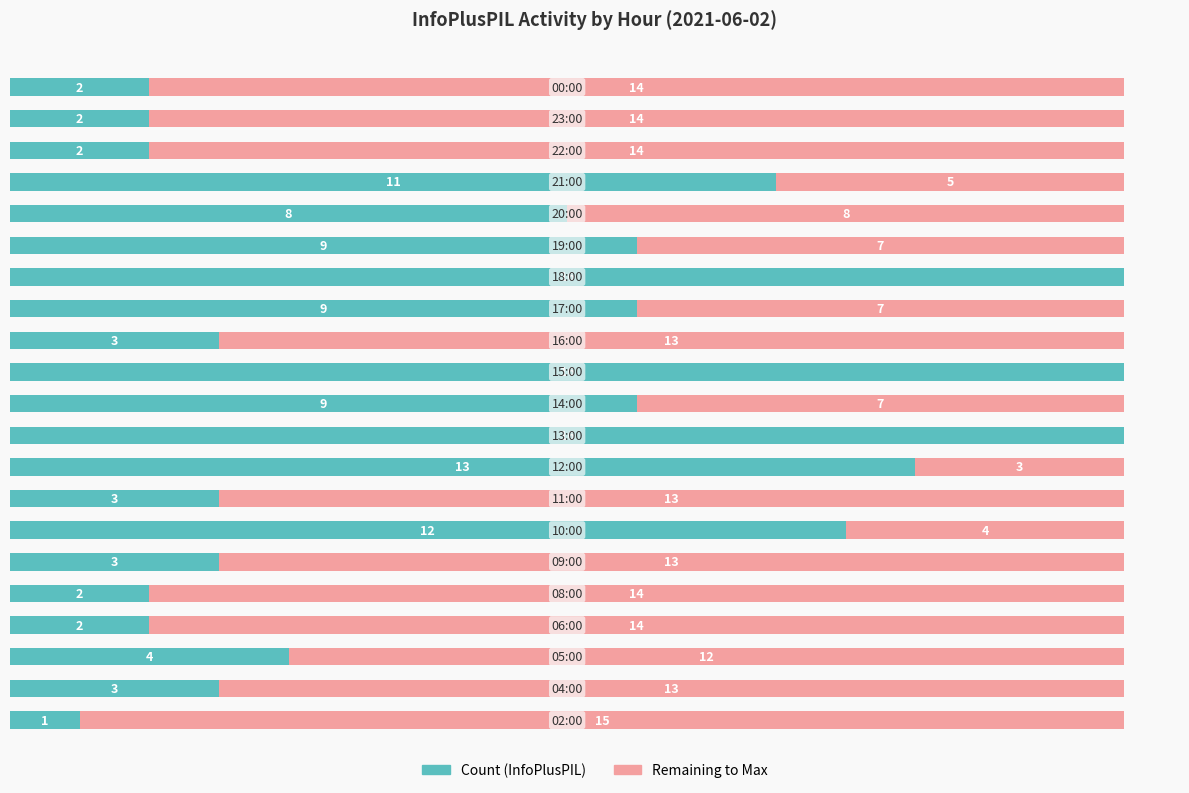

Count the number of data series in this chart.

2